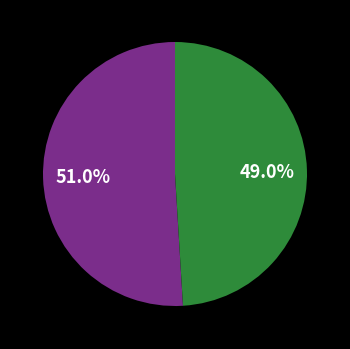

Does any single category account for the majority?

Yes